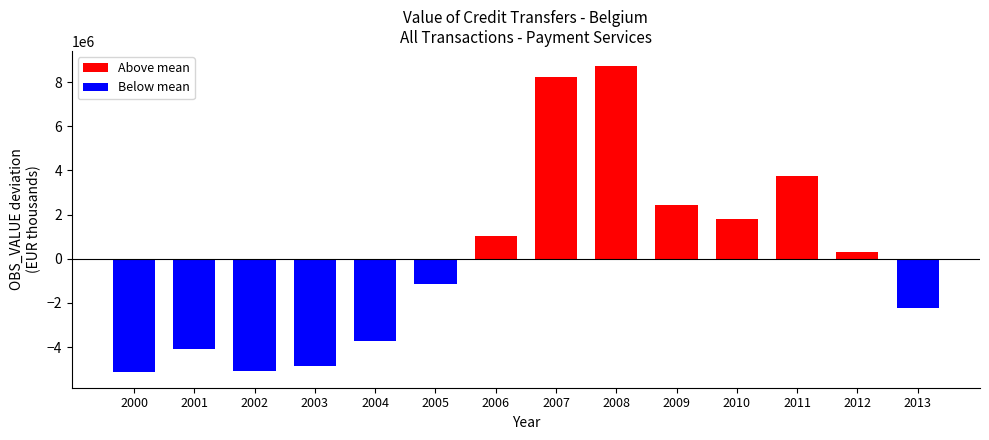

Rank the categories by value from lowest to highest.

2000, 2002, 2003, 2001, 2004, 2013, 2005, 2012, 2006, 2010, 2009, 2011, 2007, 2008